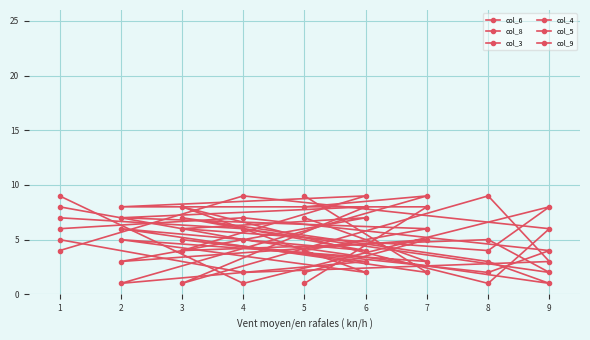

What is the difference between the maximum and minimum values in the col_8 series?

8